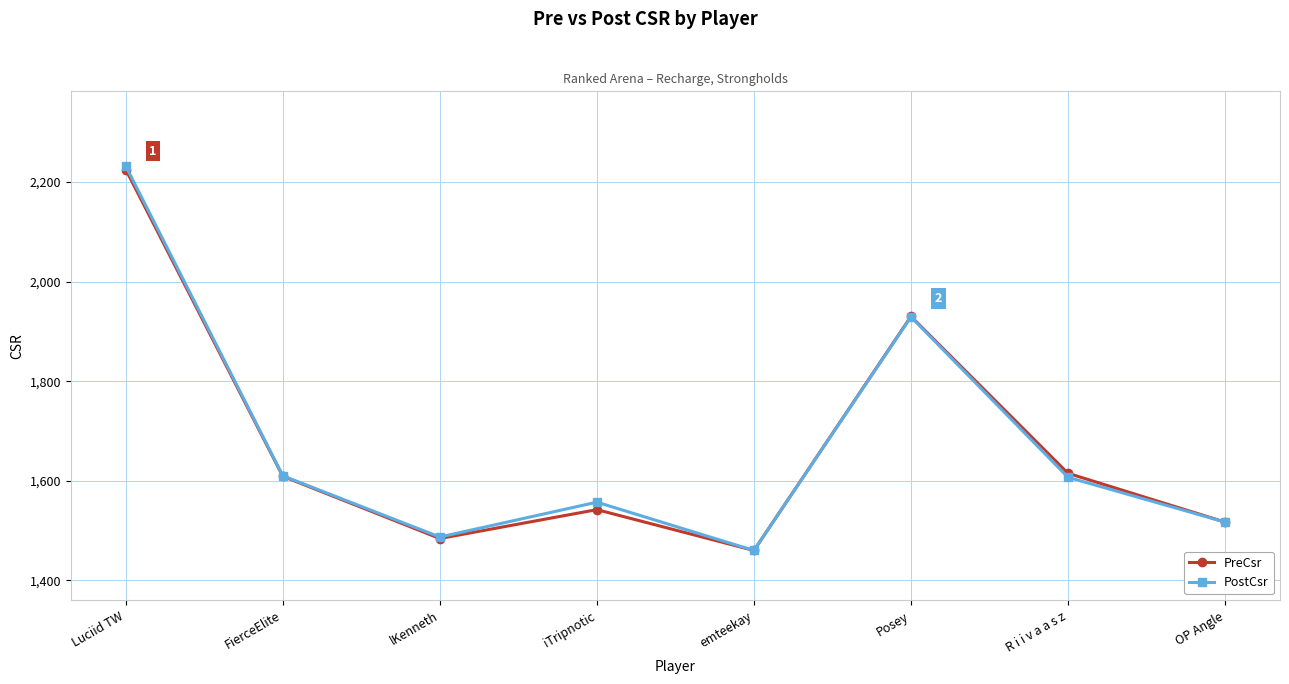

True or false: PreCsr has more than 1 points higher than both neighbors.

True